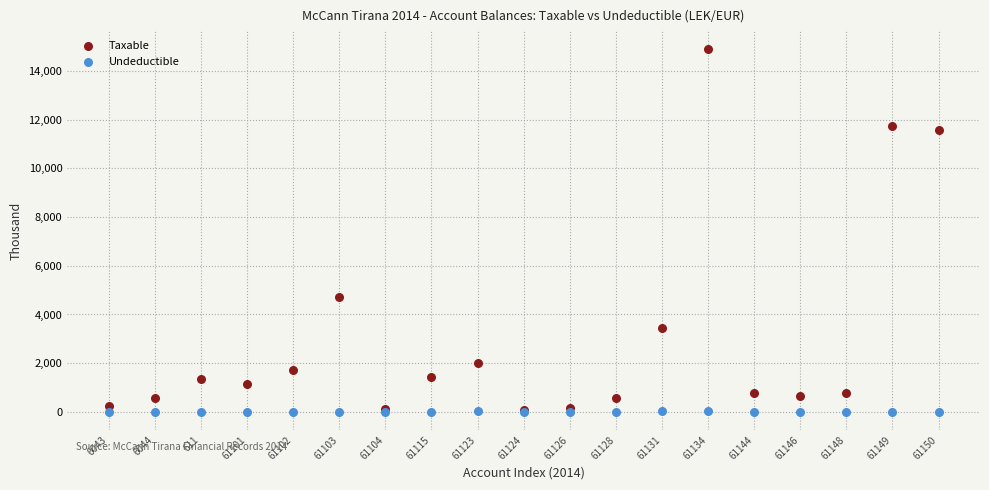

In the Taxable series, what Y value is closest to 7474?

4731.1